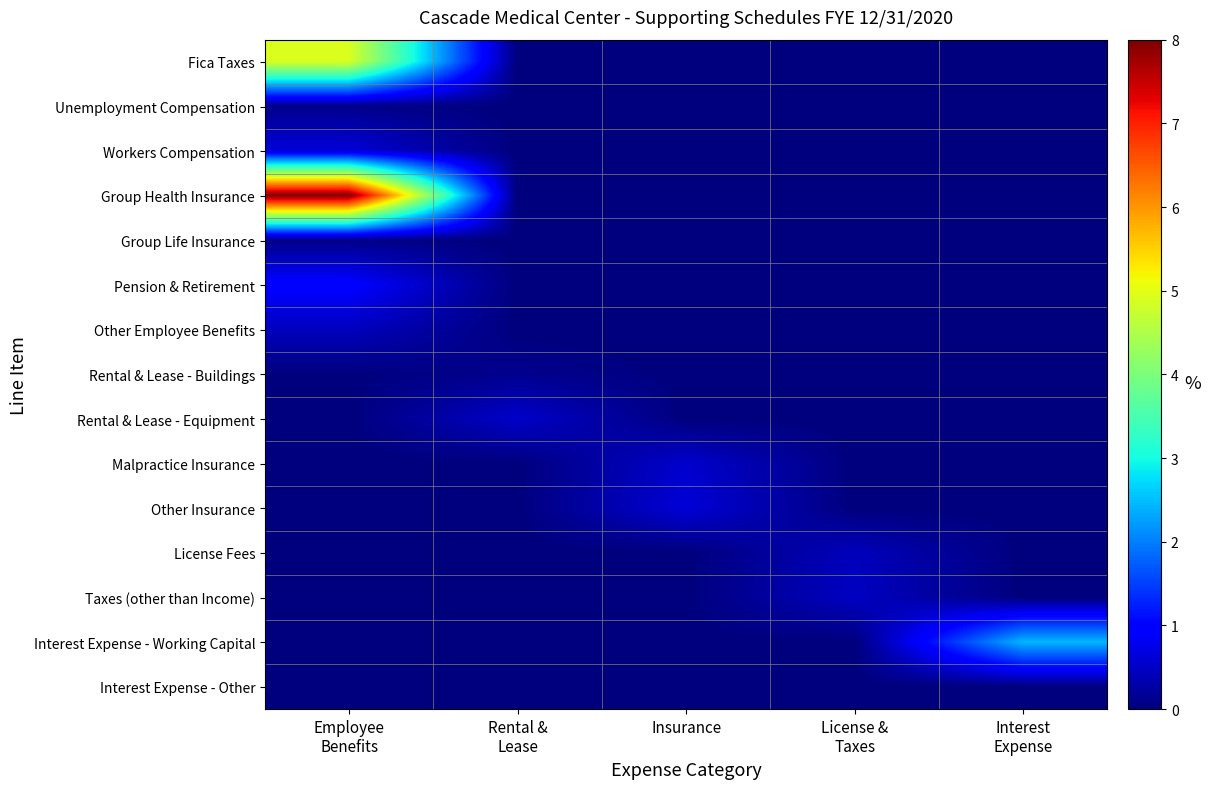

Which series has the largest total across all categories?

Group Health Insurance